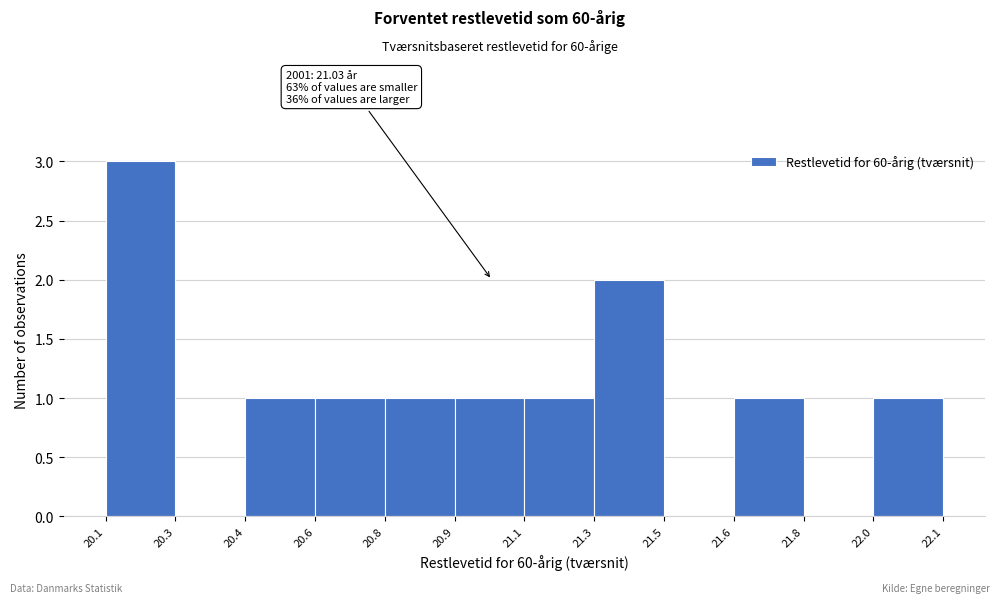

Reading left to right, extract all data points from this chart.

20.1=3	20.3=0	20.4=1	20.6=1	20.8=1	20.9=1	21.1=1	21.3=2	21.5=0	21.6=1	21.8=0	22.0=1